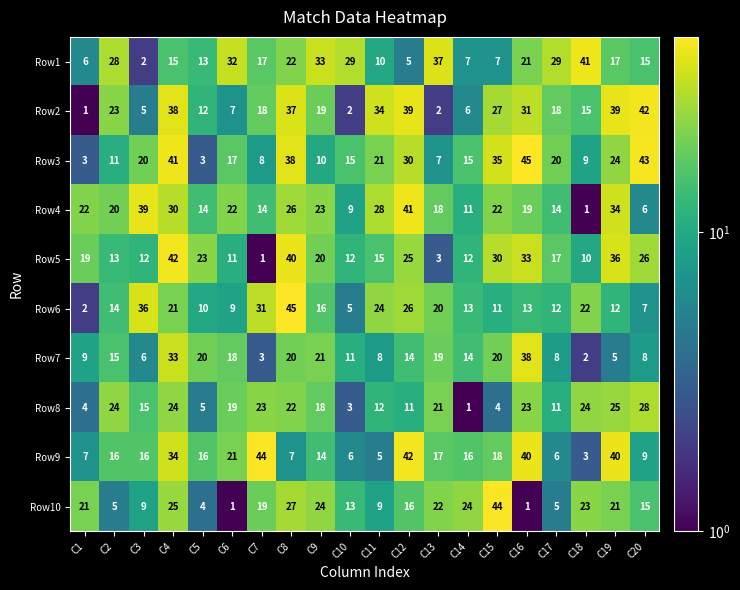

What is the total value across all series at C3?

160